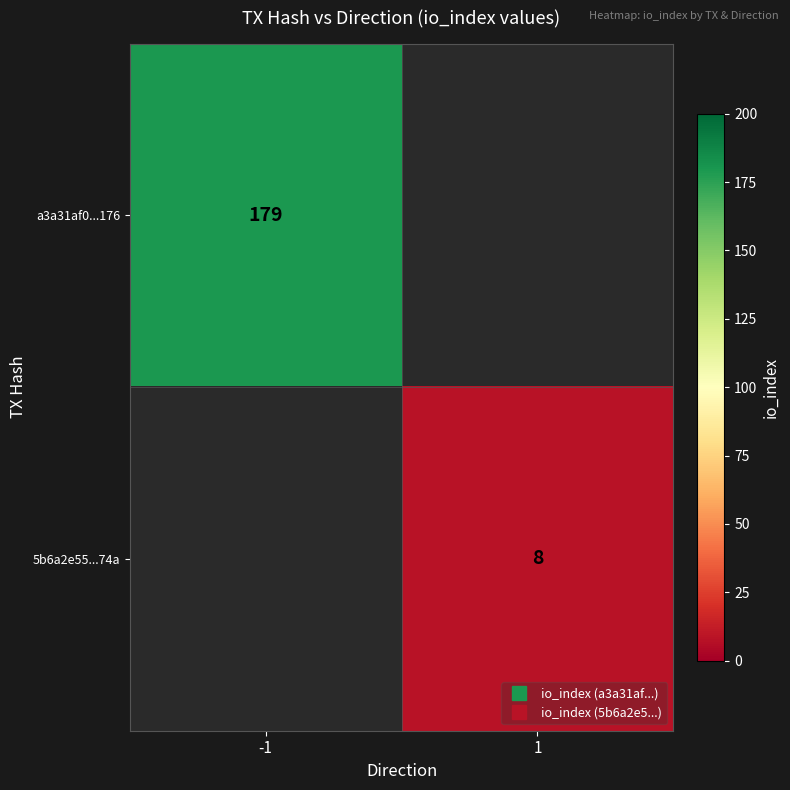

True or false: a3a31af0...176 has a value of 179.0 at -1.

True